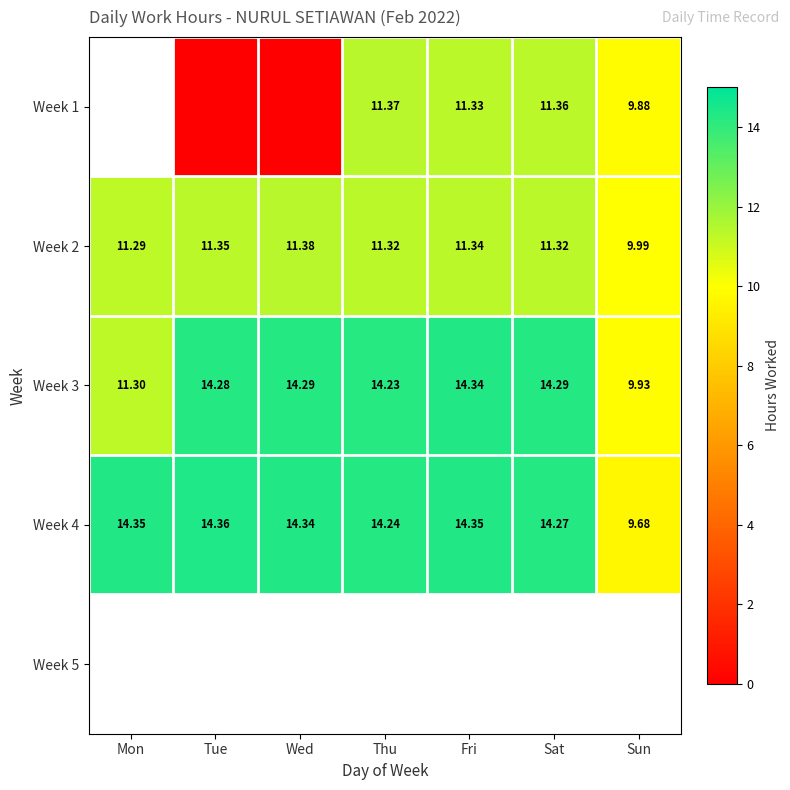

How many values in the Week 3 series are below 14?

2